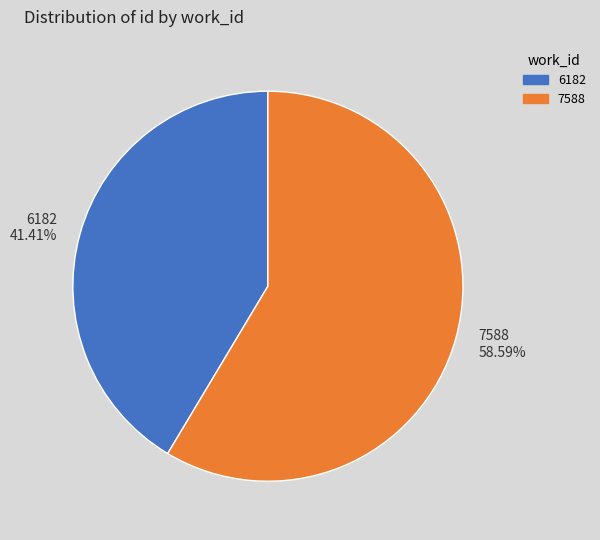

Which slice represents more than half of the pie?

7588